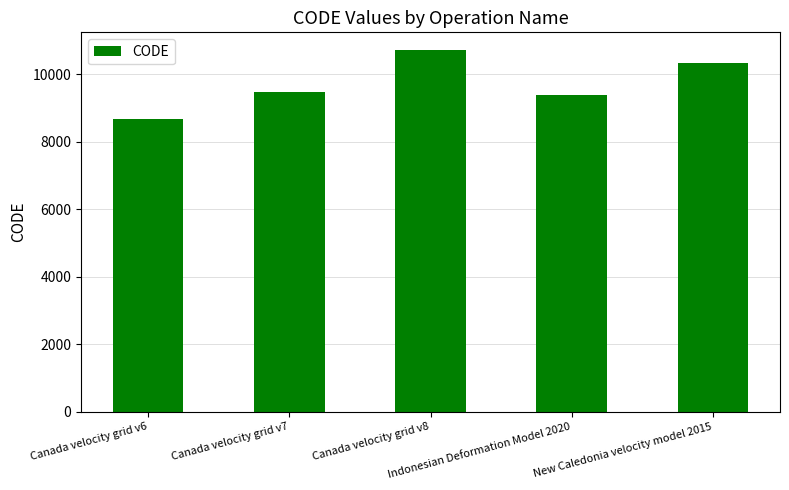

What is the difference between the second highest and second lowest values?

948